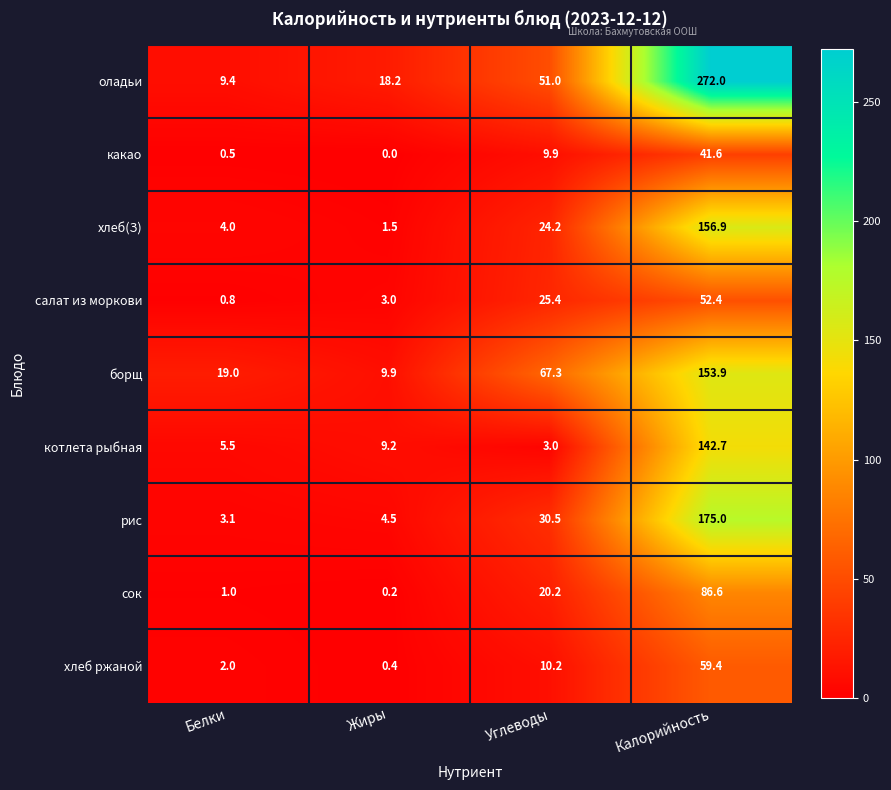

At Жиры, list the series in order from smallest to largest.

какао, сок, хлеб ржаной, хлеб(З), салат из моркови, рис, котлета рыбная, борщ, оладьи